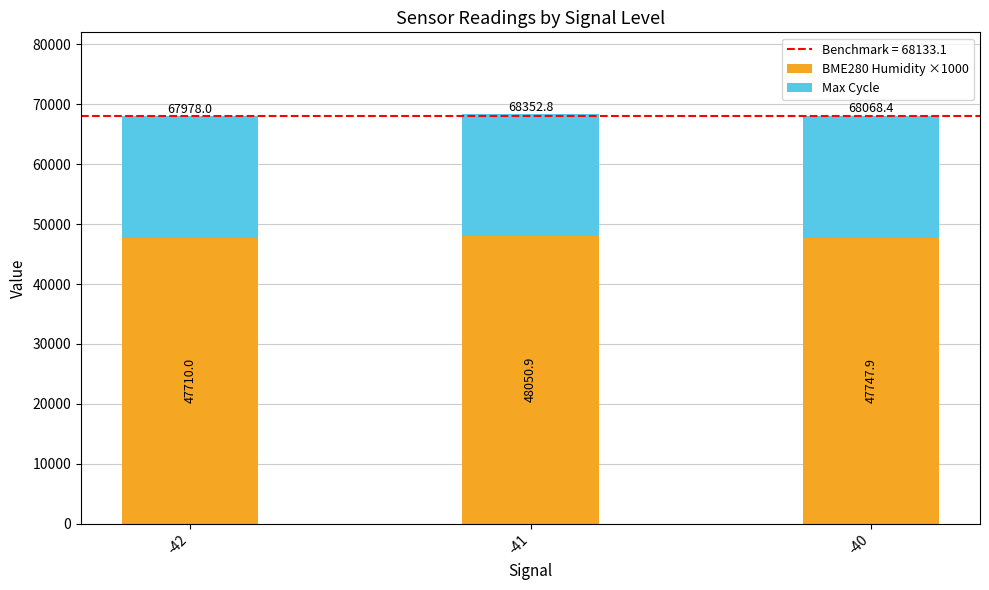

What is the highest value of the BME280 Humidity ×1000 series?

48050.9